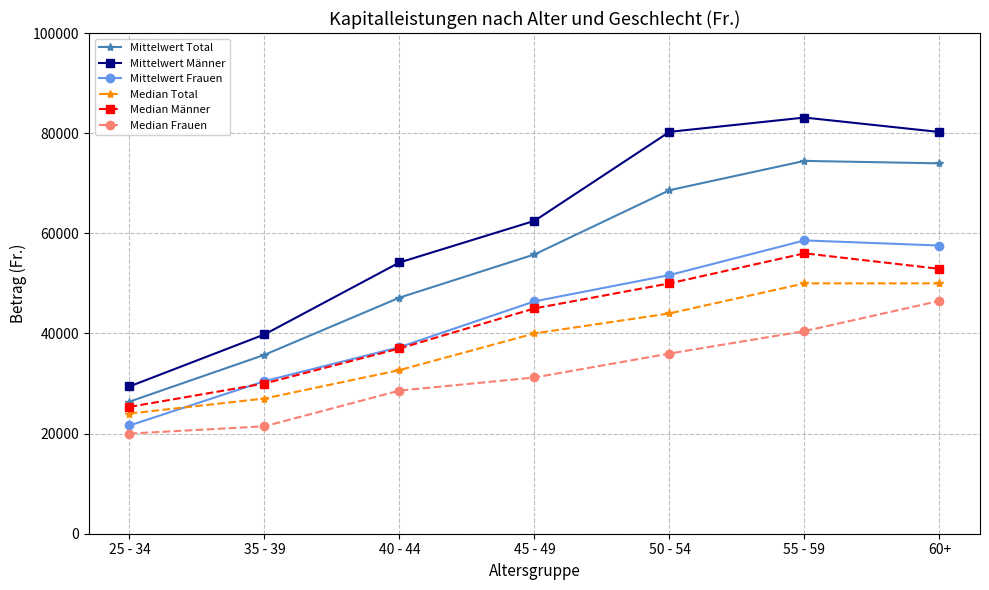

What is the approximate value of Mittelwert Frauen at 55 - 59?

58579.1